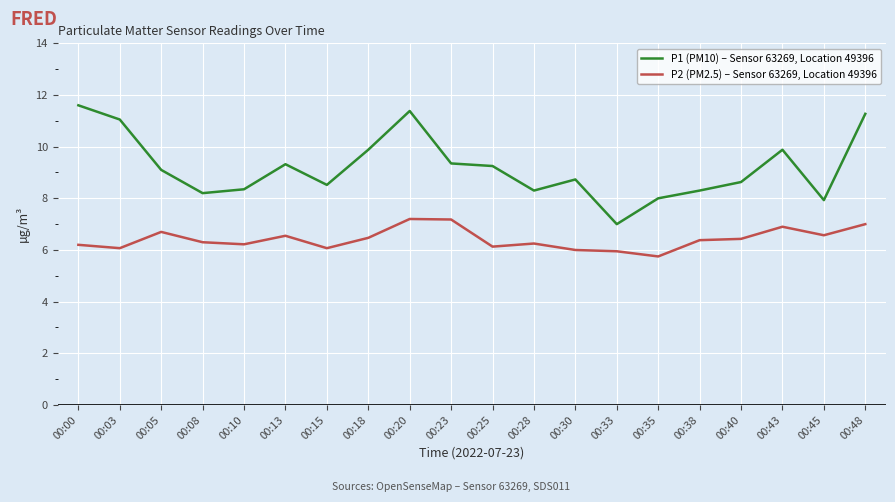

True or false: P1 (PM10) – Sensor 63269, Location 49396 and P2 (PM2.5) – Sensor 63269, Location 49396 cross at least once.

False